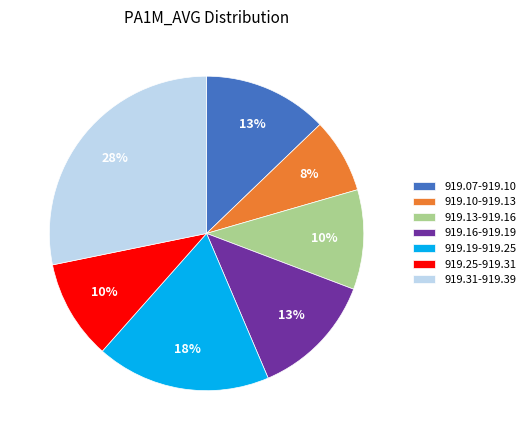

Count the number of slices in the pie.

7